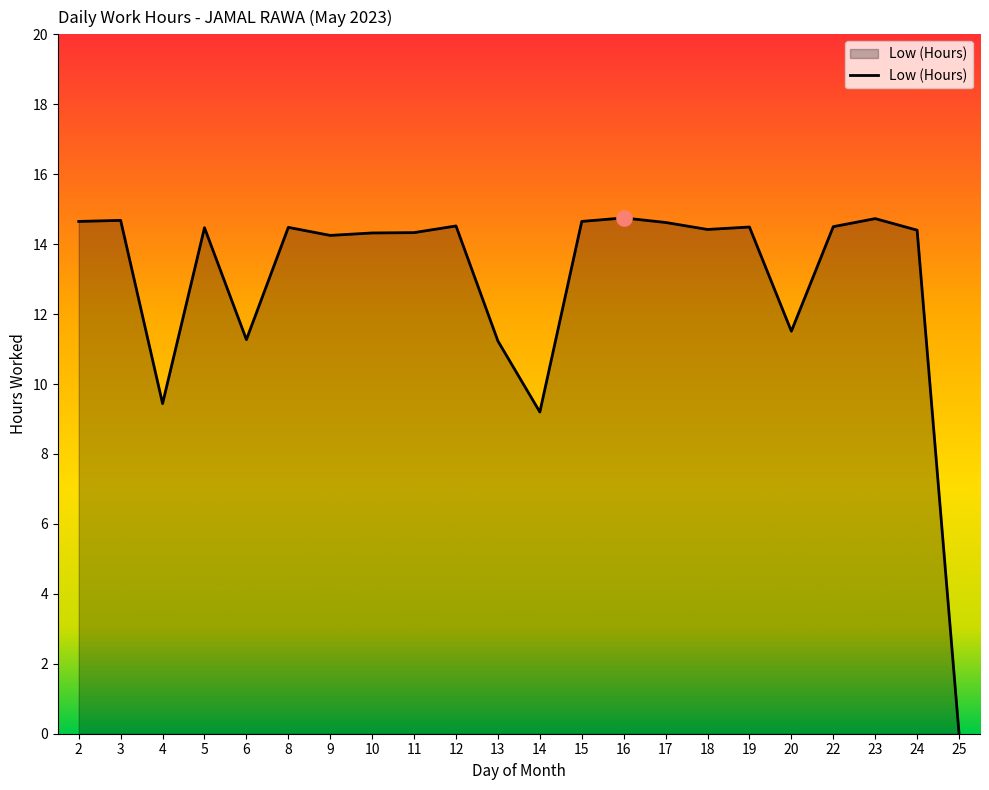

Which has a higher value, 14 or 10?

10